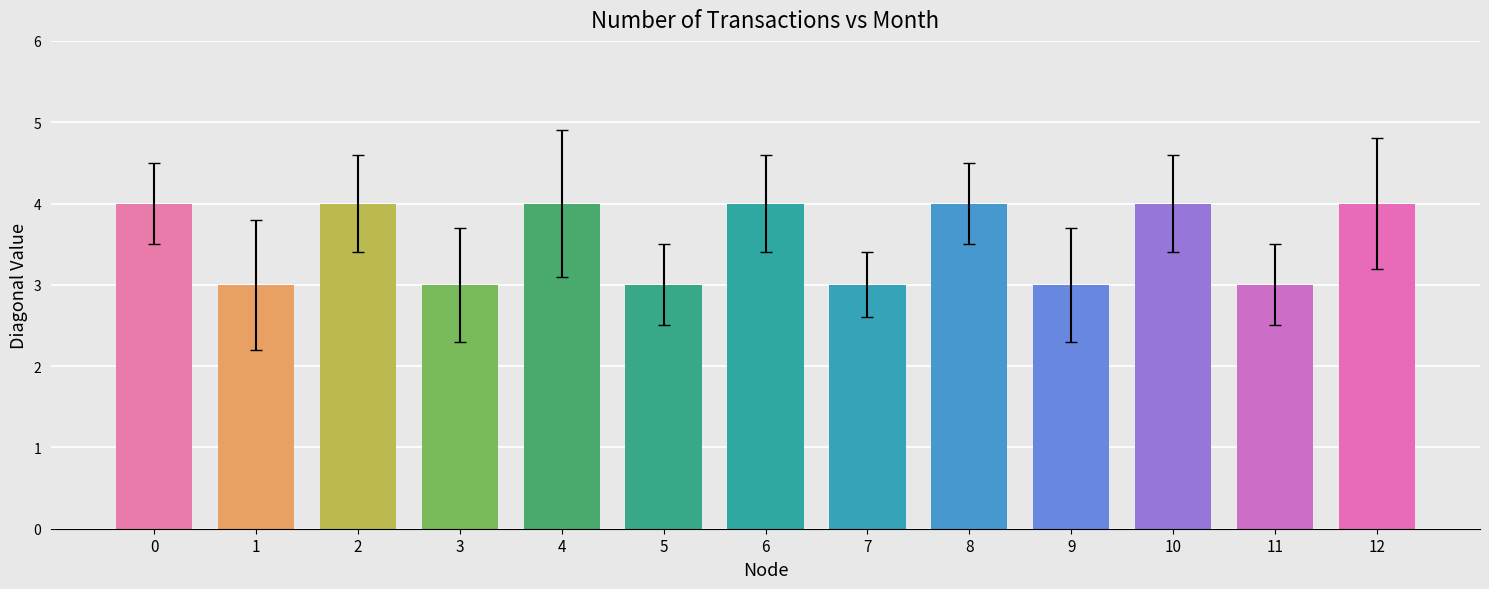

Reading right to left, transcribe all the data shown in this chart.

12=4	11=3	10=4	9=3	8=4	7=3	6=4	5=3	4=4	3=3	2=4	1=3	0=4